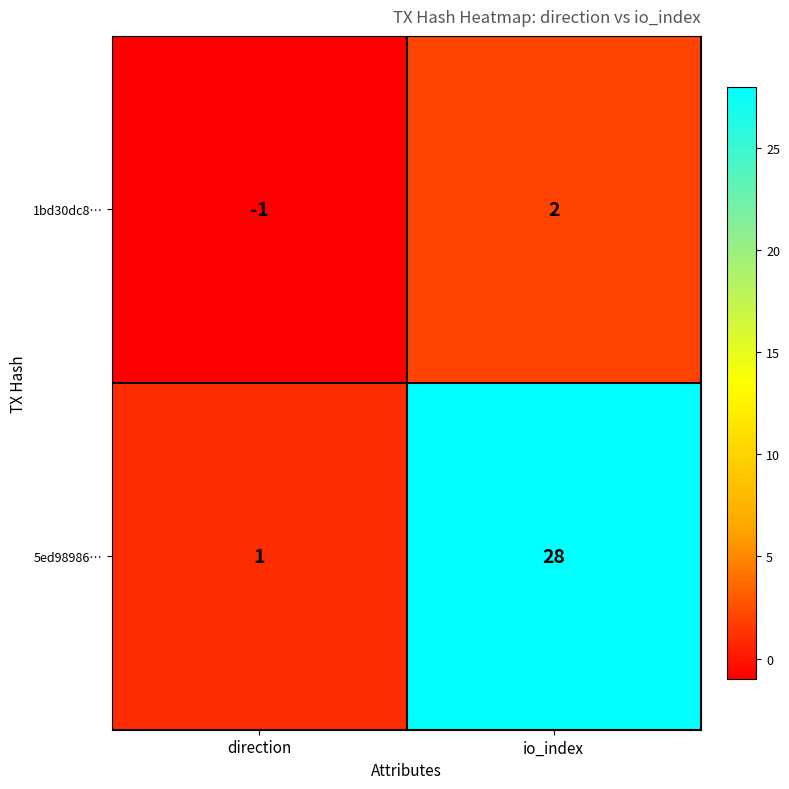

What is the sum of the 5ed98986… values at direction and io_index?

29